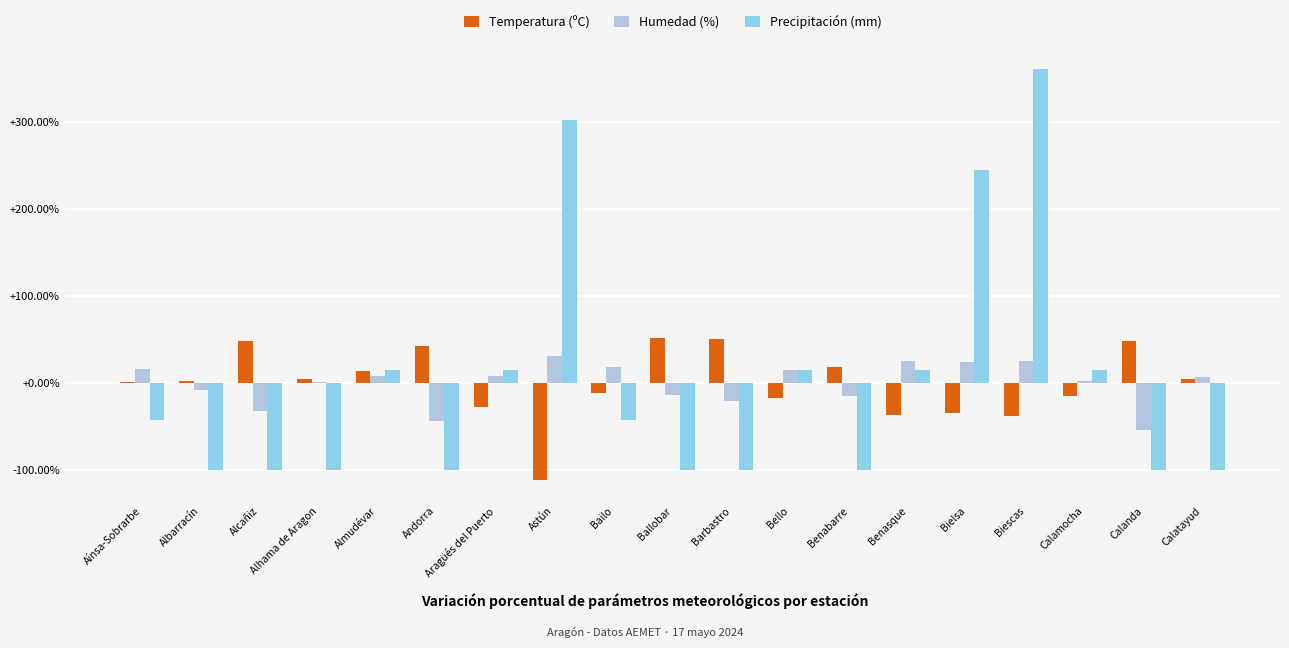

True or false: Humedad (%) has a value of -13.5 at Ballobar.

True